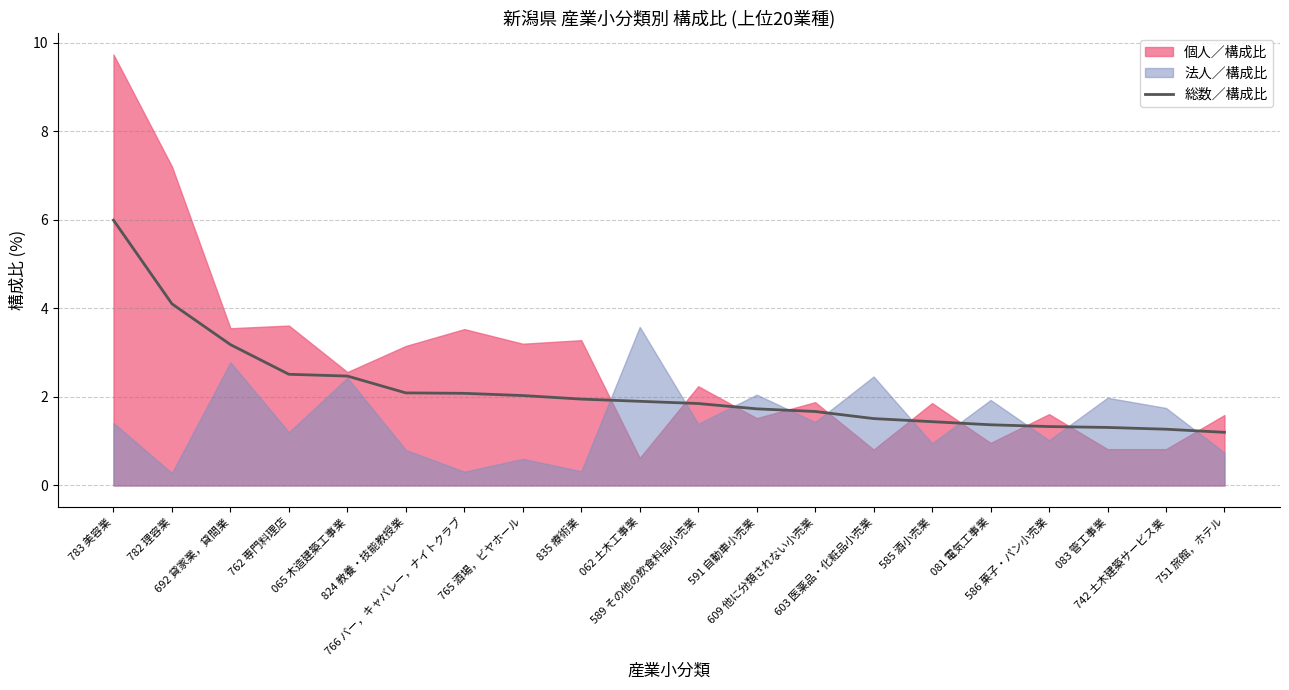

List the labels in order of value, largest first.

783 美容業, 782 理容業, 692 貸家業，貸間業, 762 専門料理店, 065 木造建築工事業, 824 教養・技能教授業, 766 バー，キャバレー，ナイトクラブ, 765 酒場，ビヤホール, 835 療術業, 062 土木工事業, 589 その他の飲食料品小売業, 591 自動車小売業, 609 他に分類されない小売業, 603 医薬品・化粧品小売業, 585 酒小売業, 081 電気工事業, 586 菓子・パン小売業, 083 管工事業, 742 土木建築サービス業, 751 旅館，ホテル